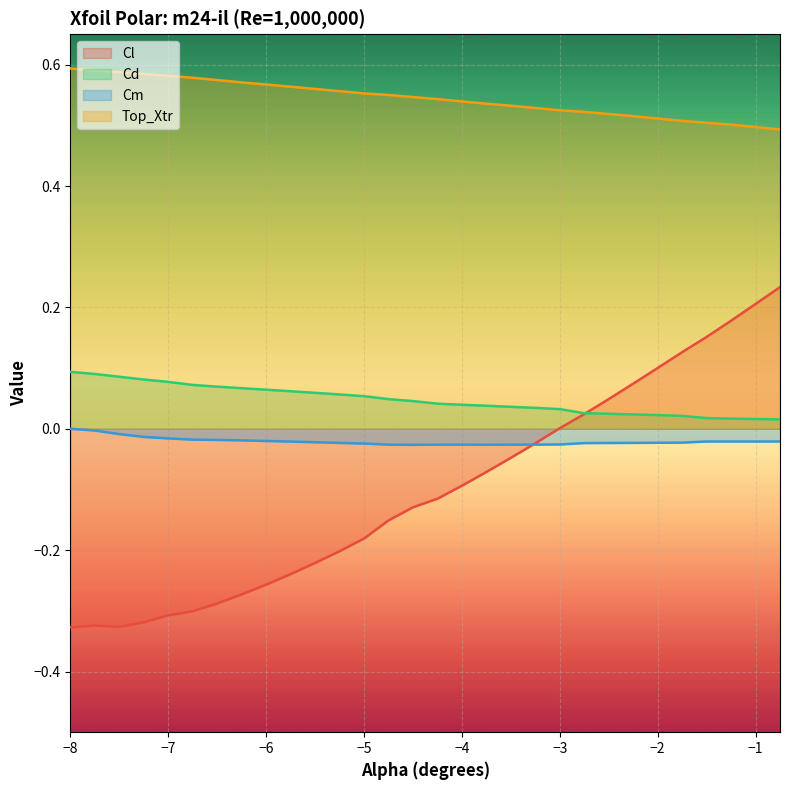

Rank the series at -5.5 from highest to lowest value.

Top_Xtr, Cd, Cm, Cl